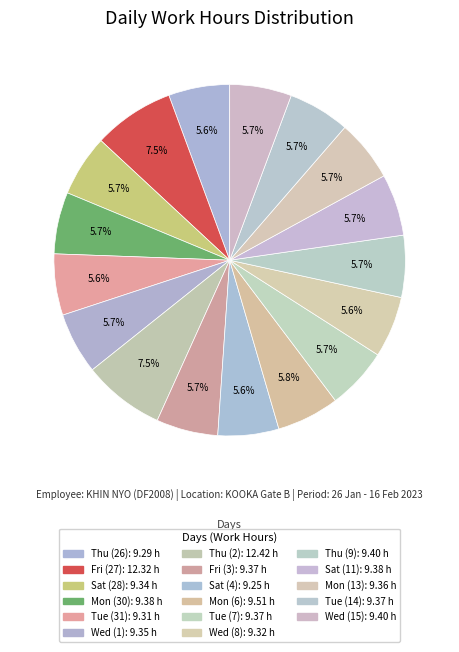

Count the number of slices in the pie.

17